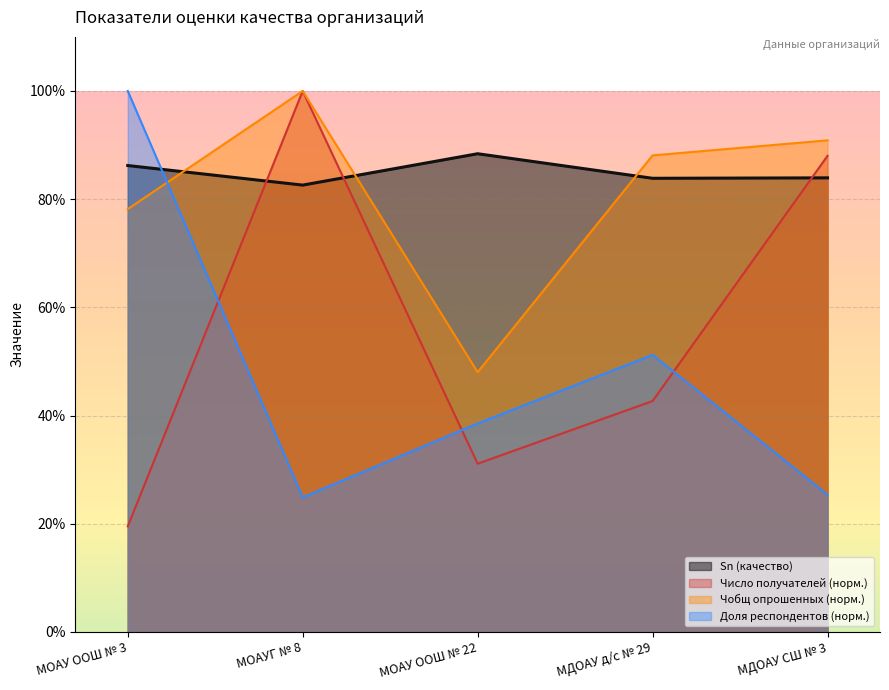

Where is Доля респондентов nearest to the value 62?

МДОАУ д/с № 29